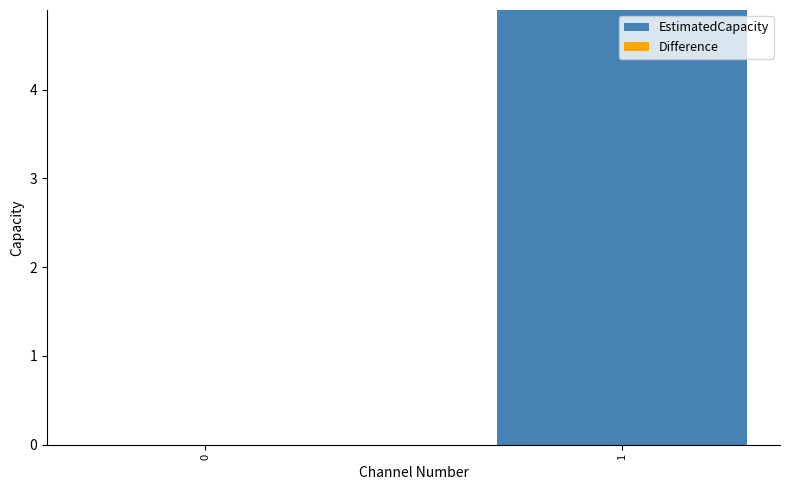

True or false: the data shows 7.5 at 1.

False